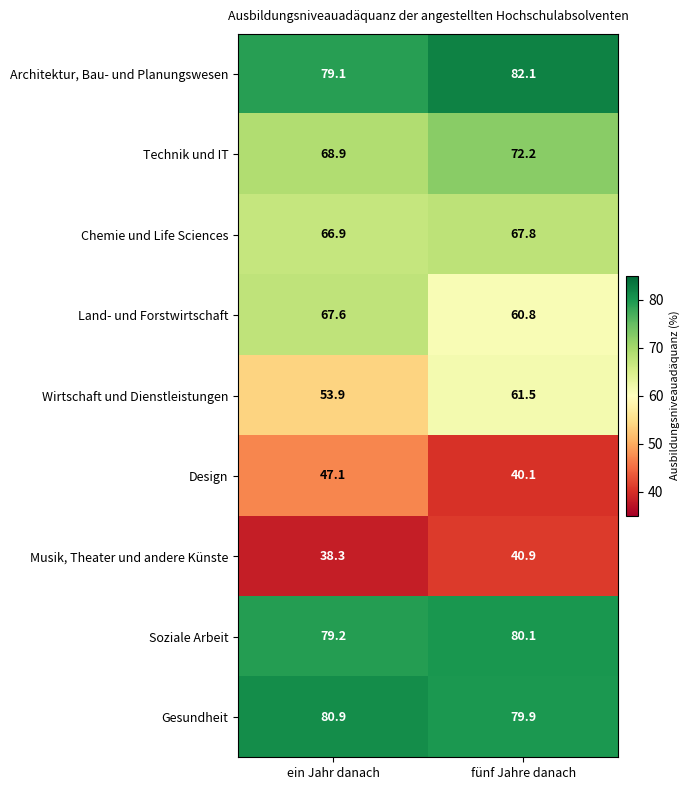

At which label is Gesundheit closest to 80?

fünf Jahre danach